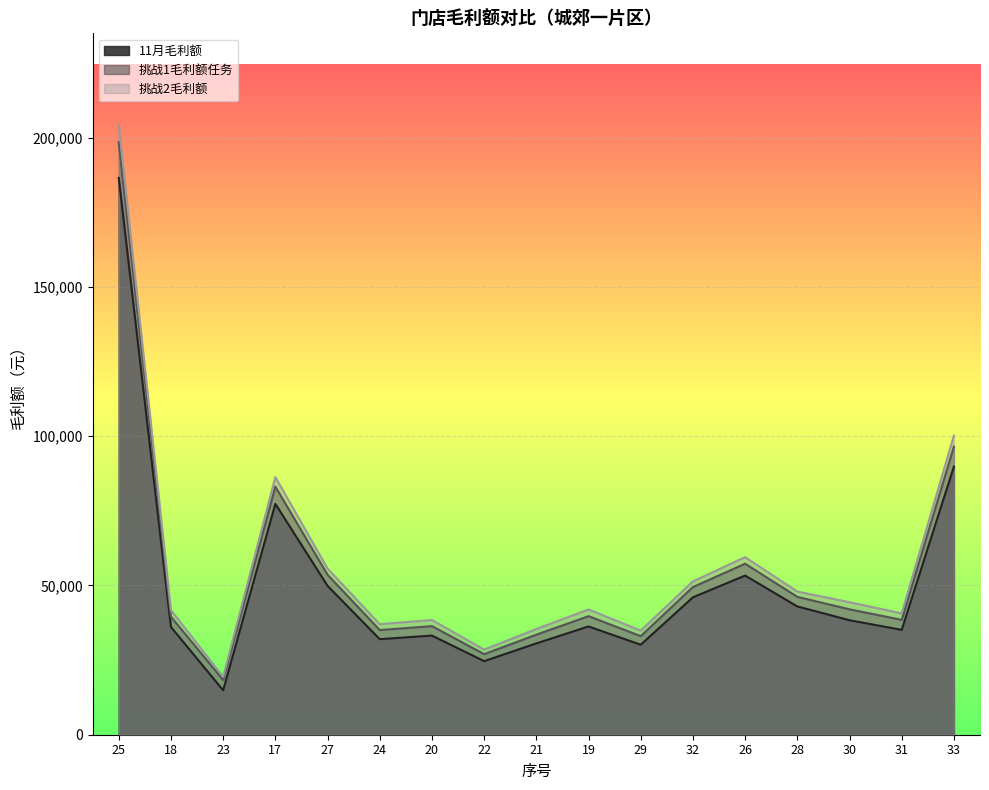

How many lines are shown in the chart?

3